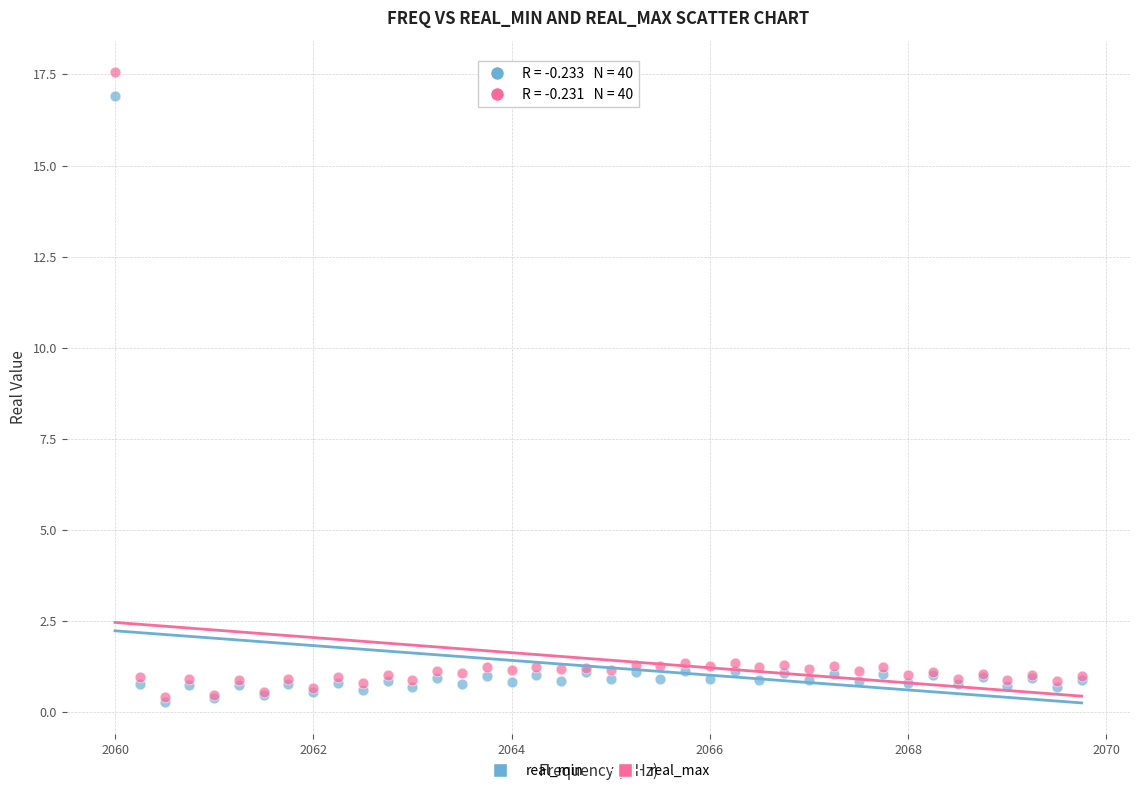

What are all the series names shown in the legend?

real_min, real_max